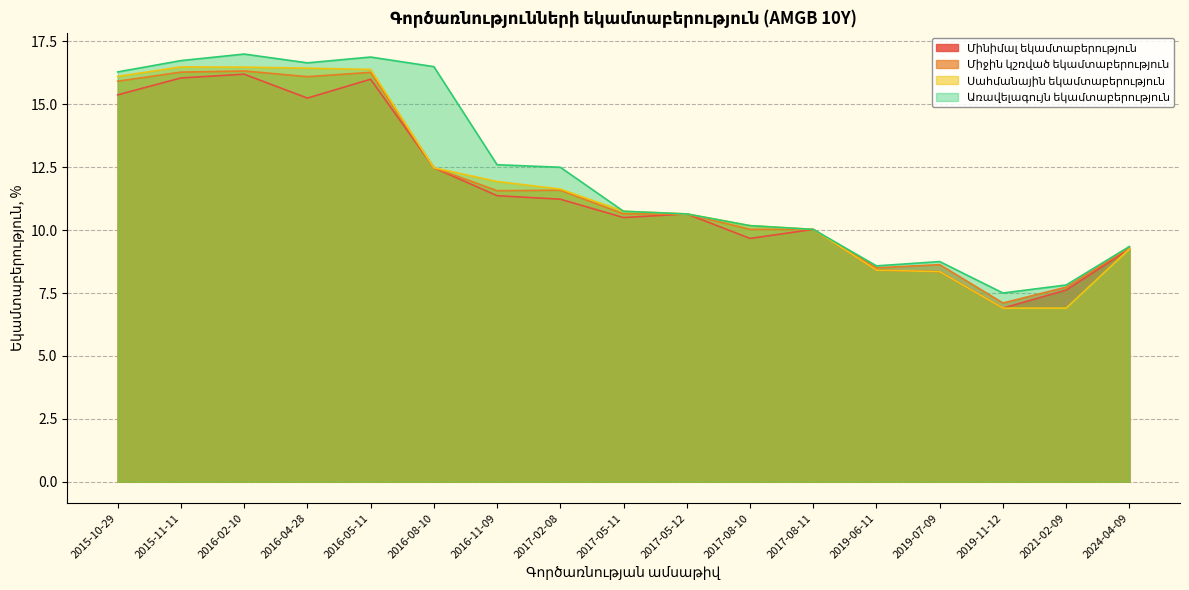

Rank the series at 2016-04-28 from highest to lowest value.

Առավելագույն եկամտաբերություն, Սահմանային եկամտաբերություն, Միջին կշռված եկամտաբերություն, Մինիմալ եկամտաբերություն